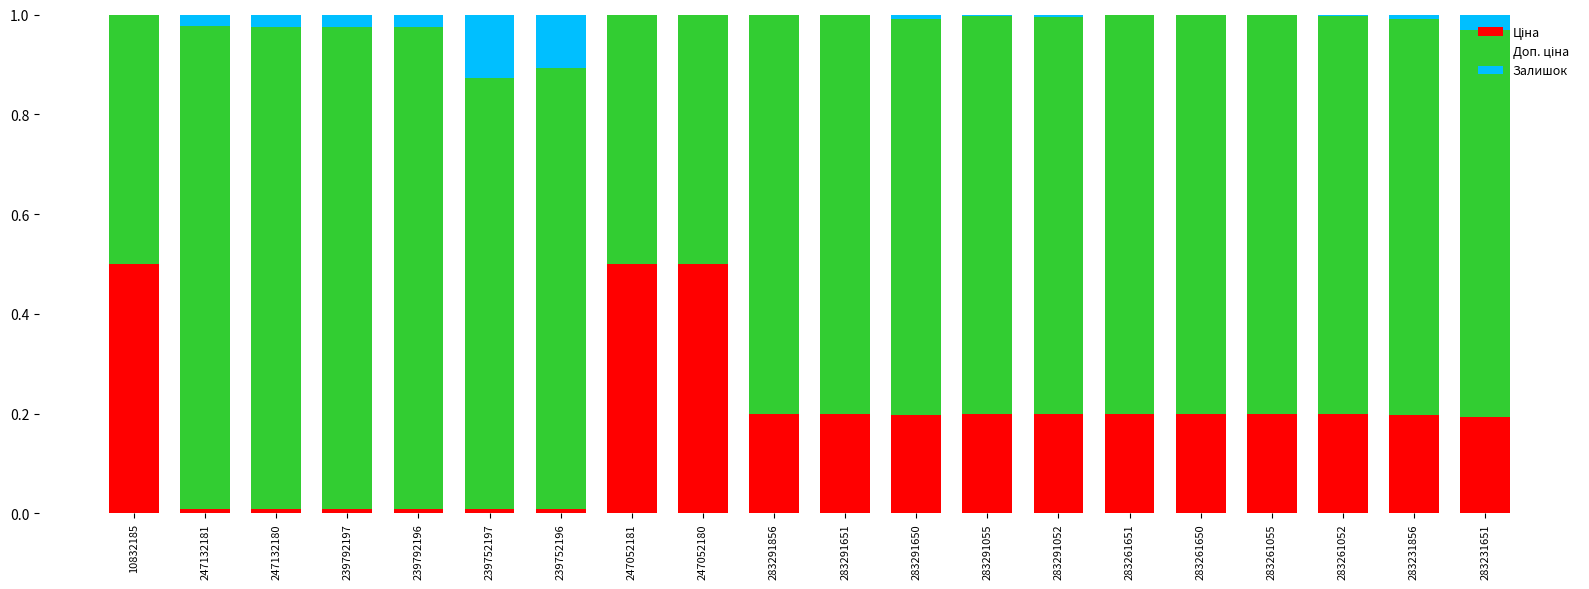

How many data points does each series have?

20